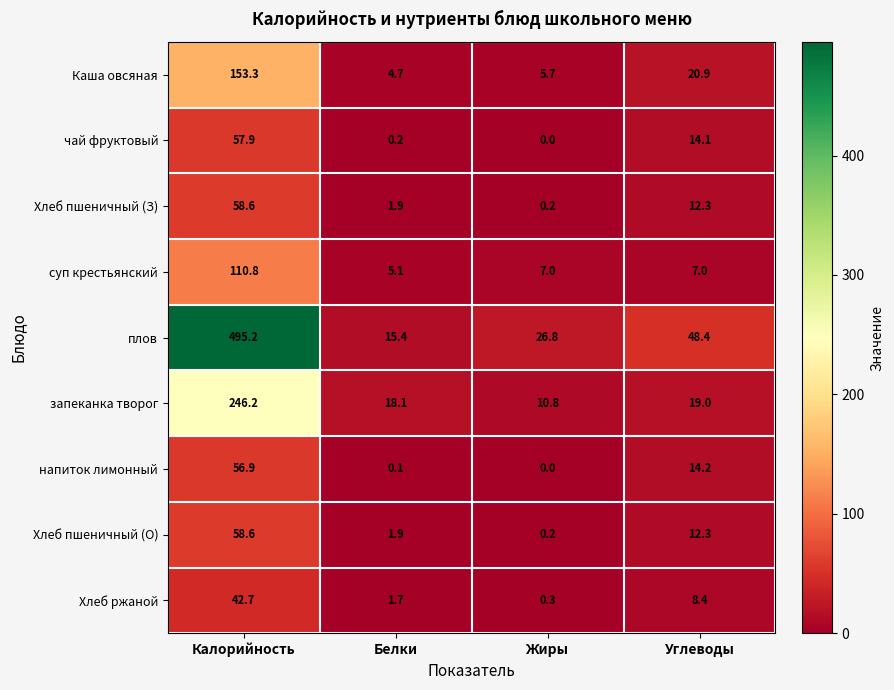

List the labels in order of чай фруктовый value, largest first.

Калорийность, Углеводы, Белки, Жиры